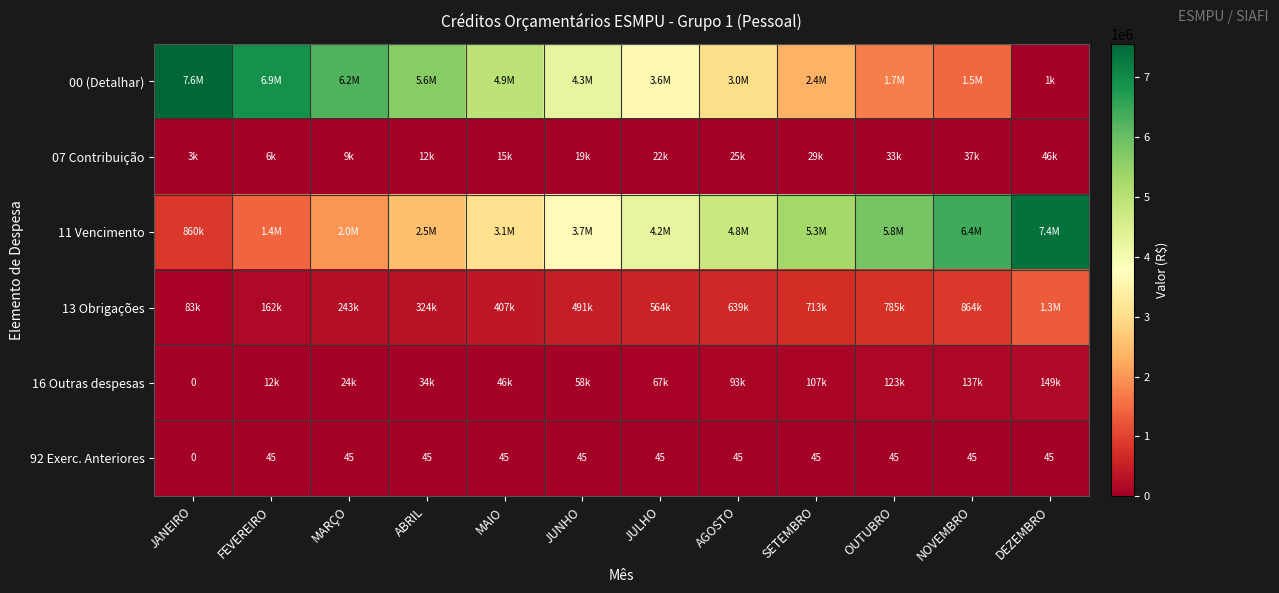

What is the total value across all series at NOVEMBRO?

8910015.0